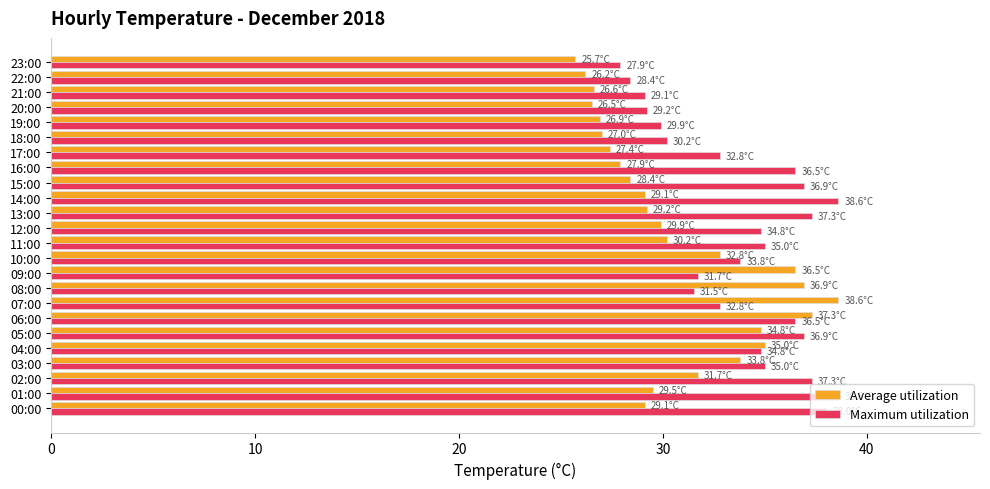

What is the spread (max minus min) of values at 00:00?

8.9